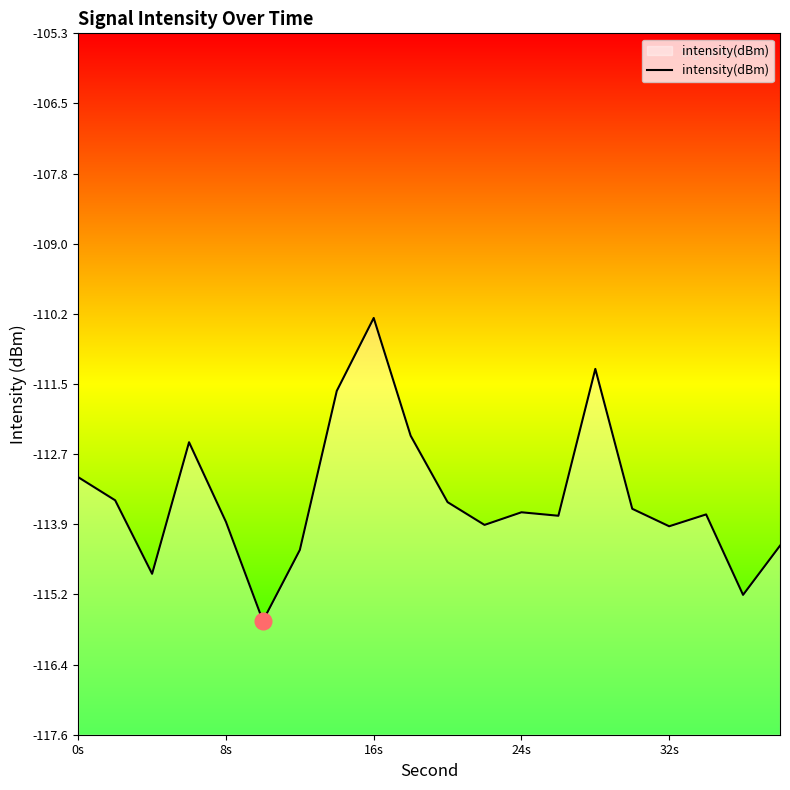

Count the number of categories in the chart.

20